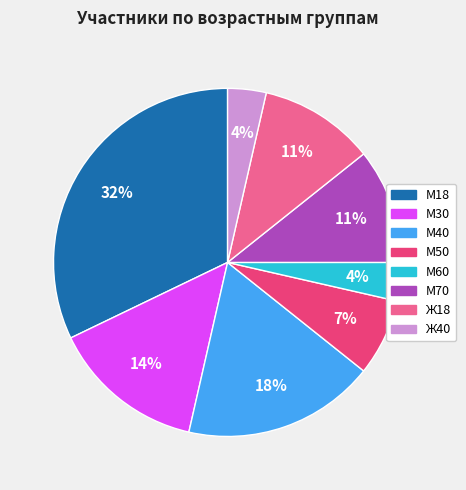

Is there a majority slice in this chart?

No